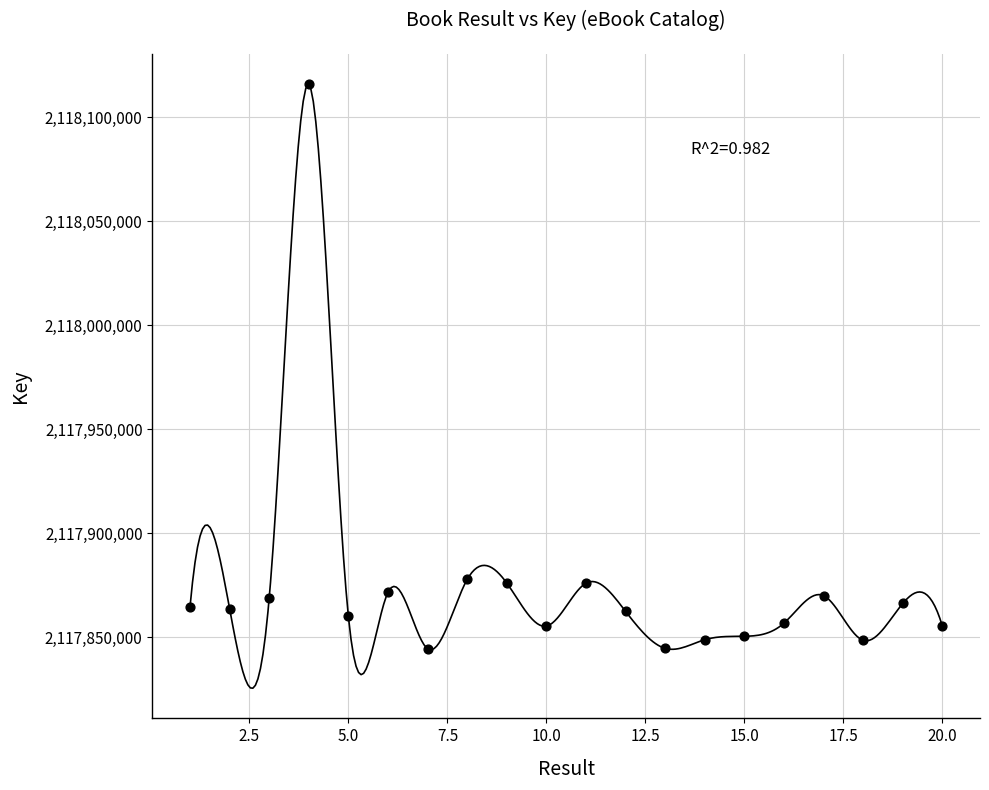

What is the range of Y values (max minus min)?

271599